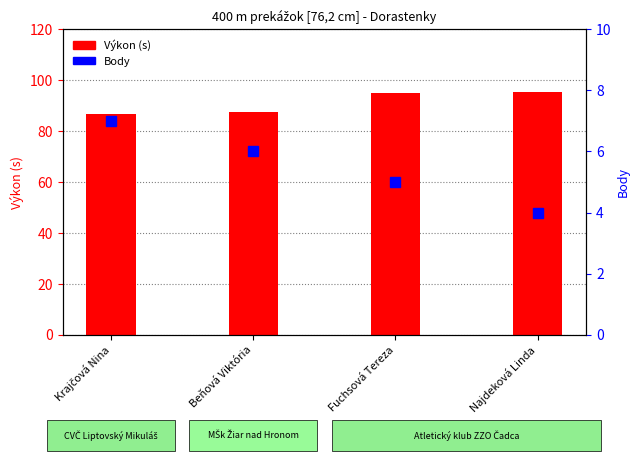

What is the sum of all Výkon (s) values?

364.8